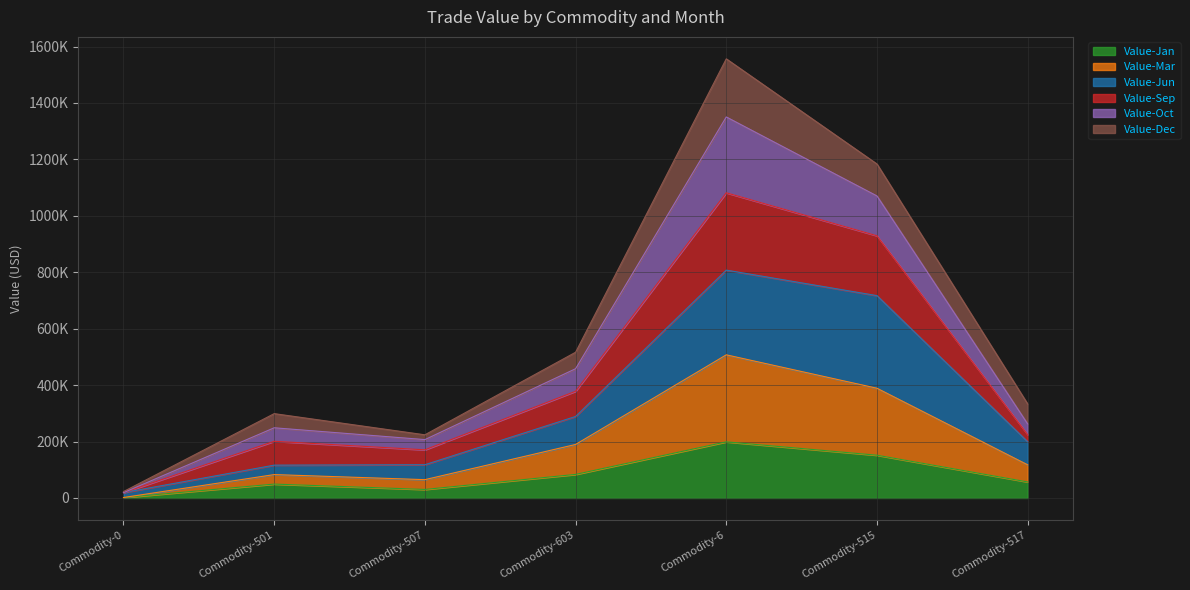

Does the chart display data point markers on the line(s)?

No